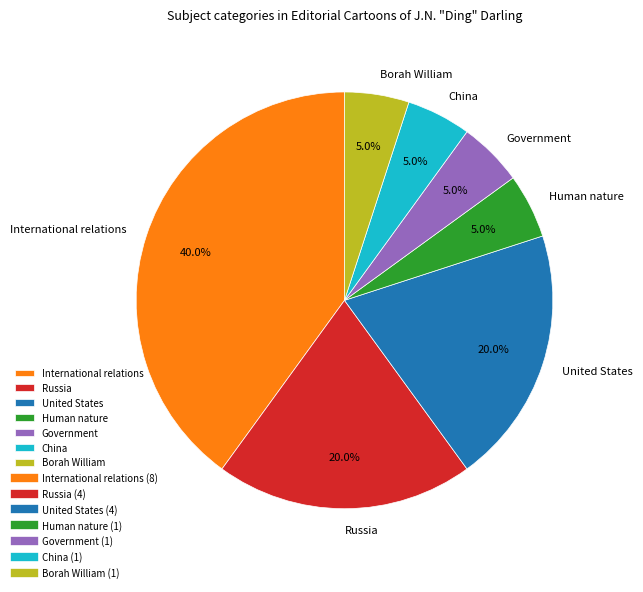

What is the largest slice in the pie chart?

International relations